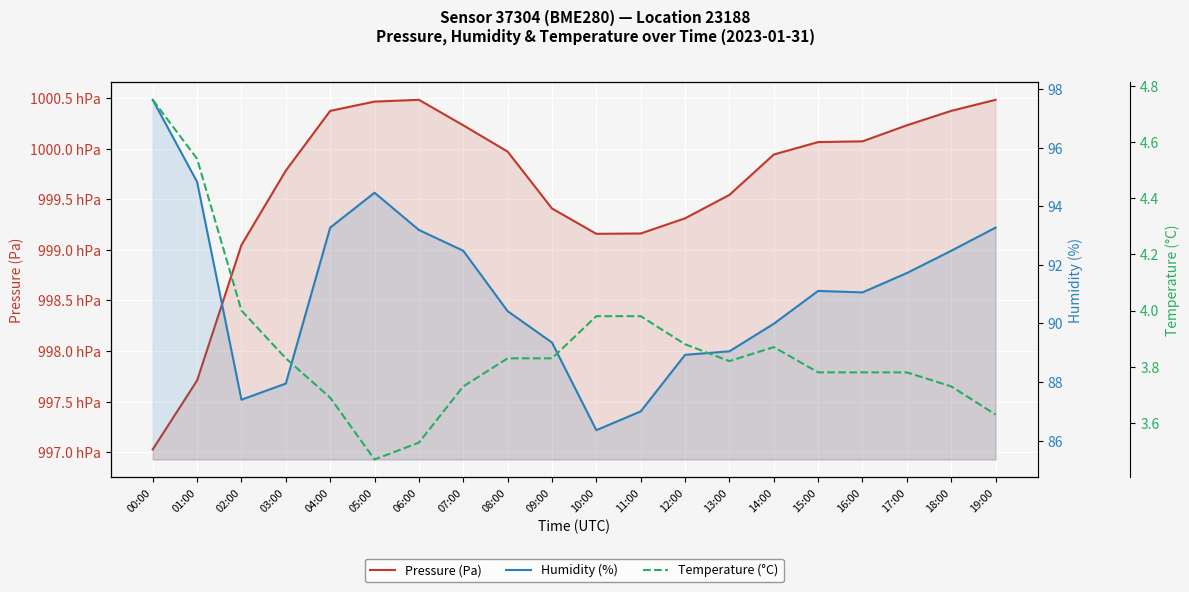

What is the spread (max minus min) of values at 00:00?

99698.2